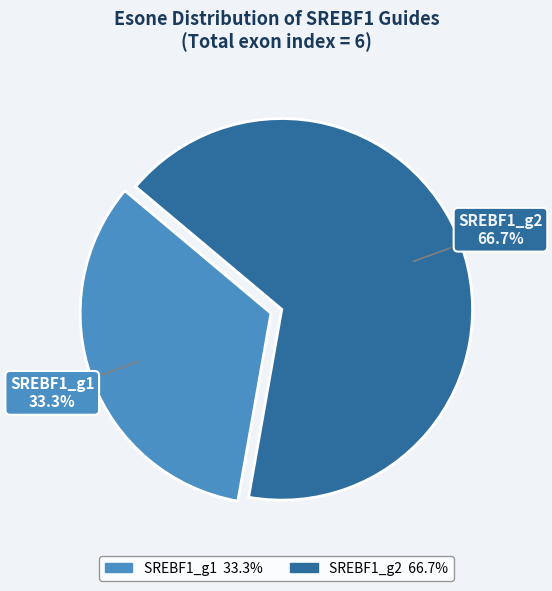

How many segments does this pie chart have?

2